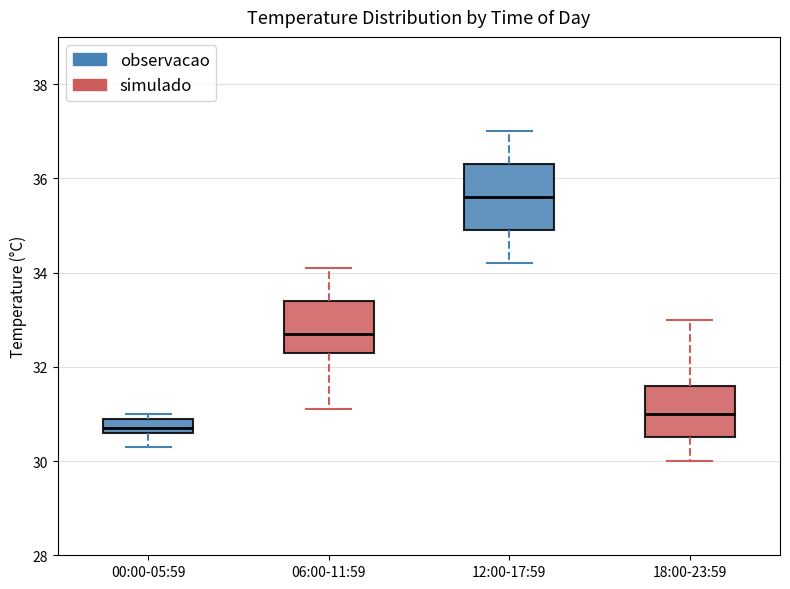

Where does the upper whisker of the box for 12:00-17:59 end on the y-axis? The values are not printed on the chart, so give them approximately, as read against the axis.

37.0